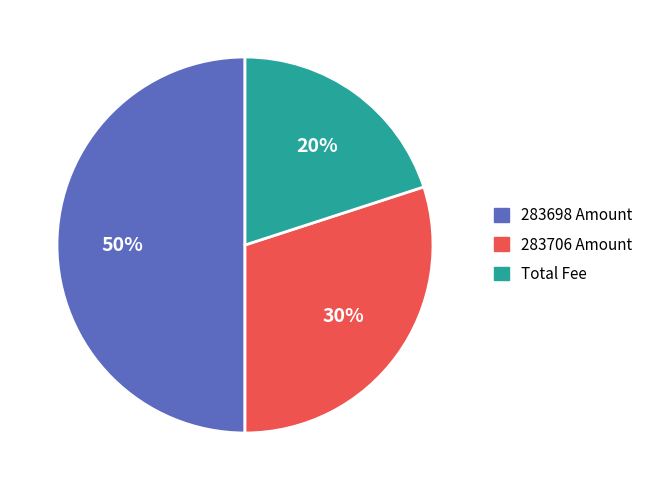

Does 283706 Amount represent more than half of the total?

No